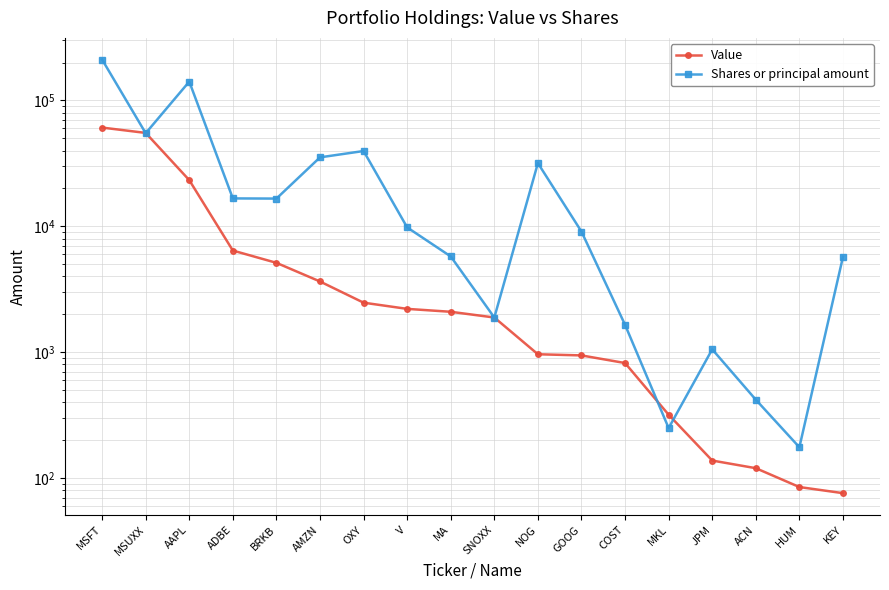

Which category has the lowest value in the Shares or principal amount series?

HUM